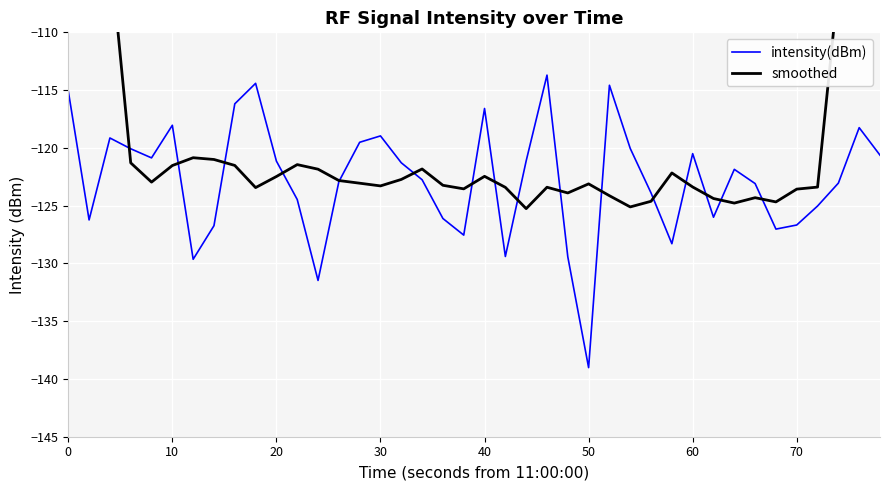

At which label does intensity(dBm) reach its minimum?

50